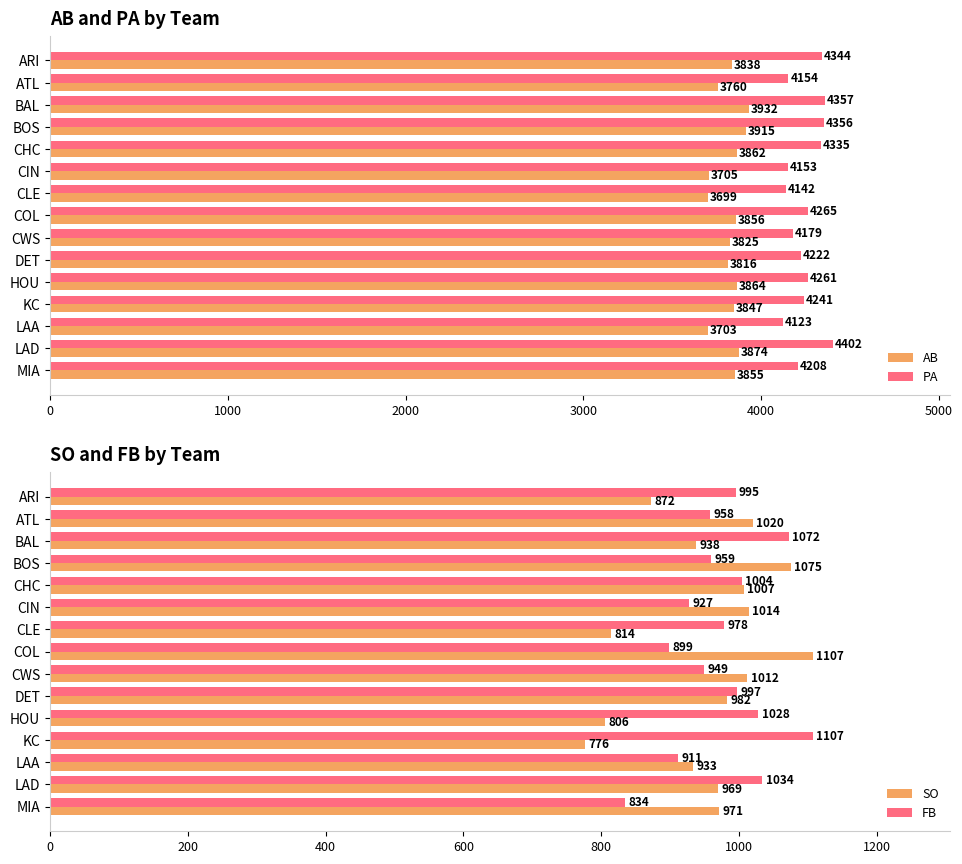

What is the value of the SO bar at the 13th from the left?

933